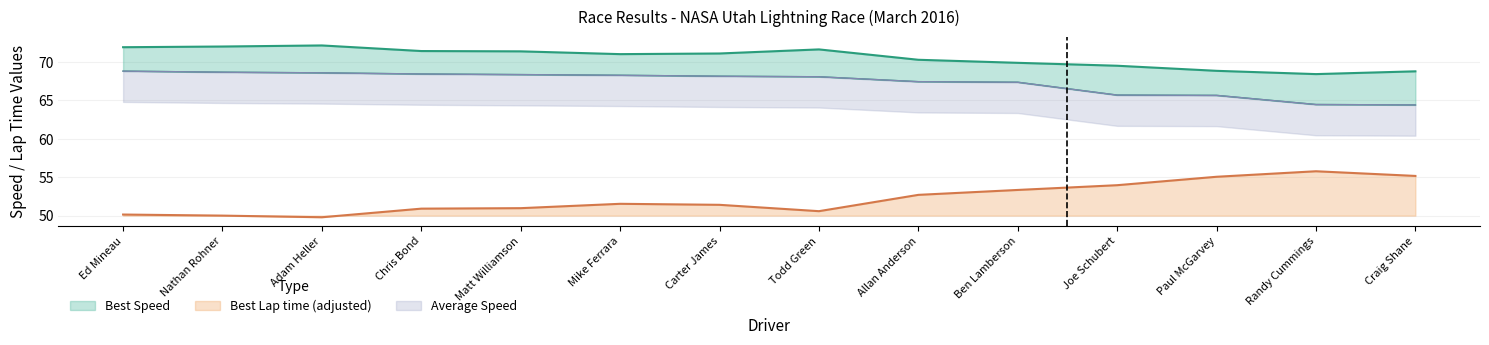

What is the spread (max minus min) of values at Todd Green?

21.0